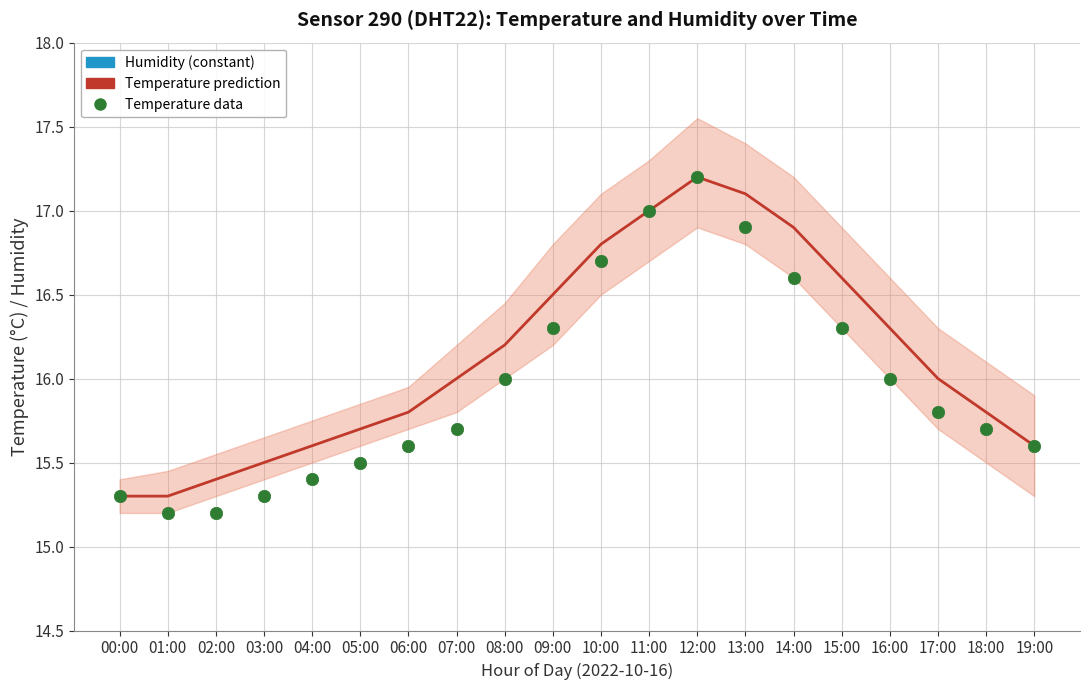

At which category is the sum across all series the highest?

12:00